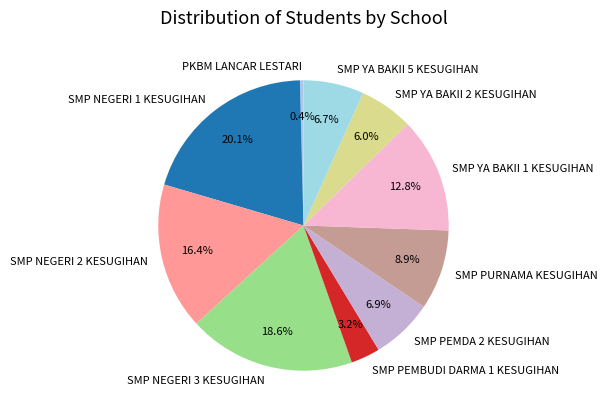

To the nearest percent, what is the average slice percentage?

10%